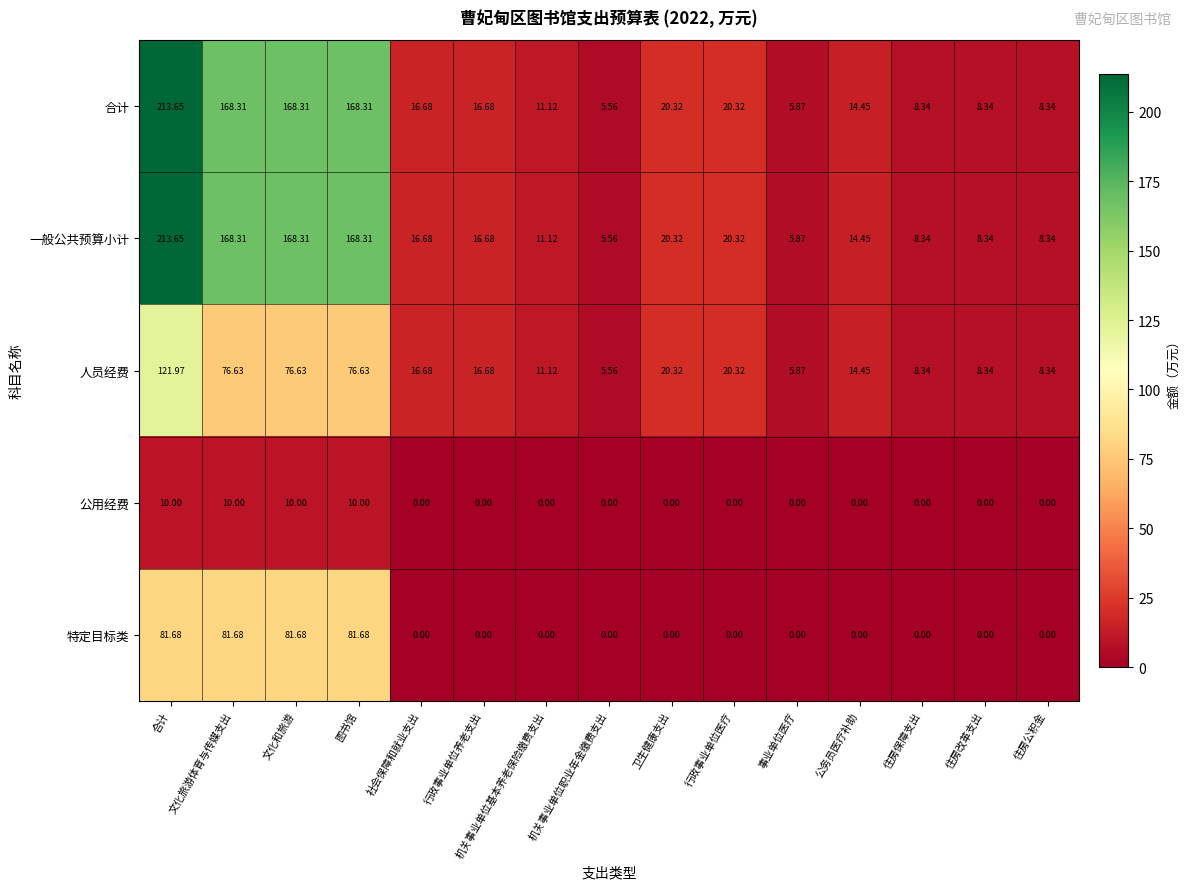

At which category does the chart reach its peak across all series?

合计